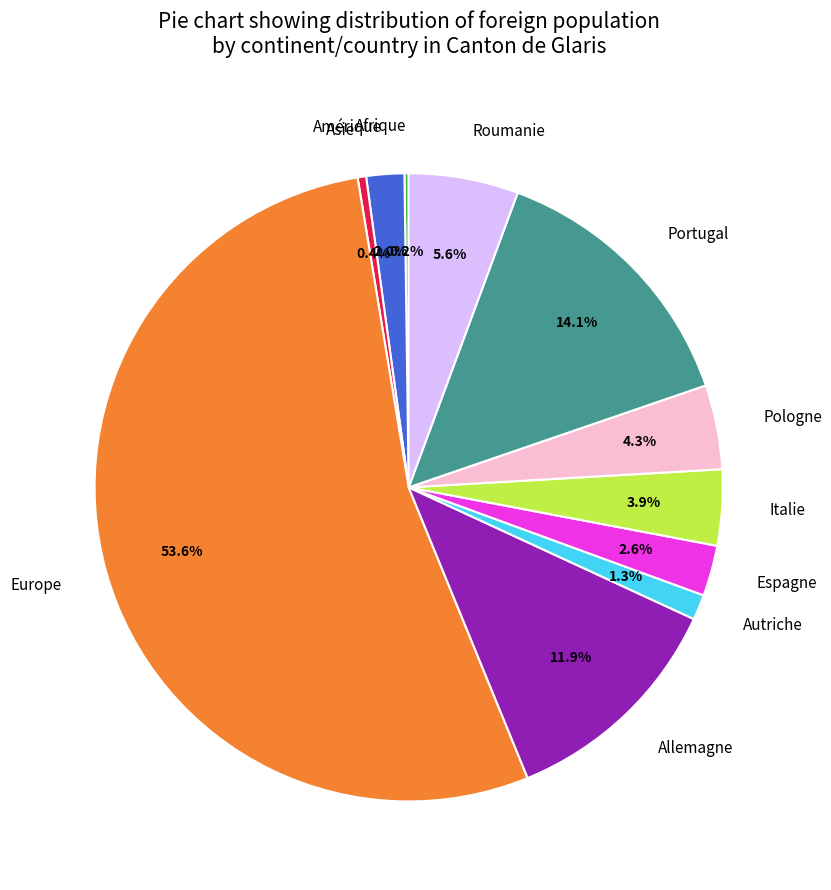

What is the largest slice in the pie chart?

Europe